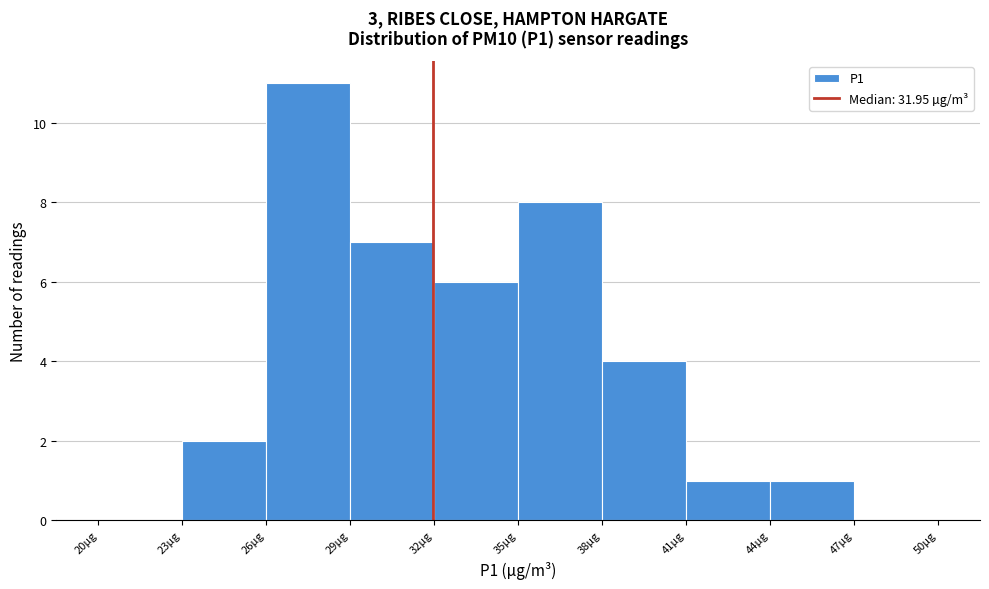

Reading left to right, list every bar in this chart as the range it spans on the x-axis followed by its height. The values are not printed on the chart, so give them approximately, as read against the axis.

20 to 23: 0
23 to 26: 2
26 to 29: 11
29 to 32: 7
32 to 35: 6
35 to 38: 8
38 to 41: 4
41 to 44: 1
44 to 47: 1
47 to 50: 0